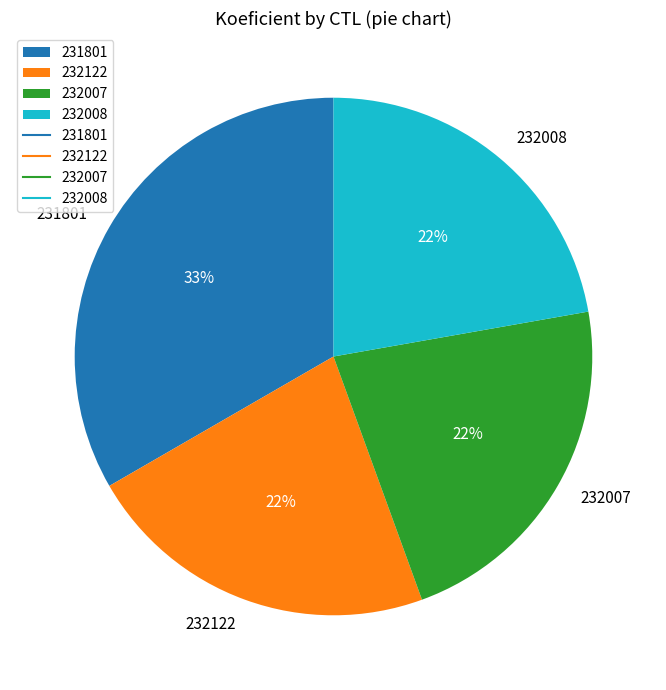

To the nearest percent, what is the combined percentage of 231801 and 232008?

56%